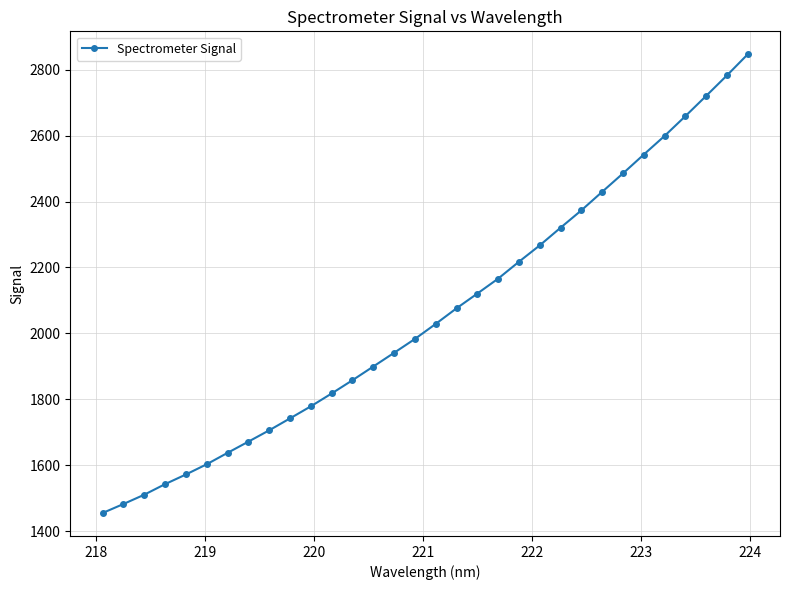

What is the greatest value displayed?

2846.4